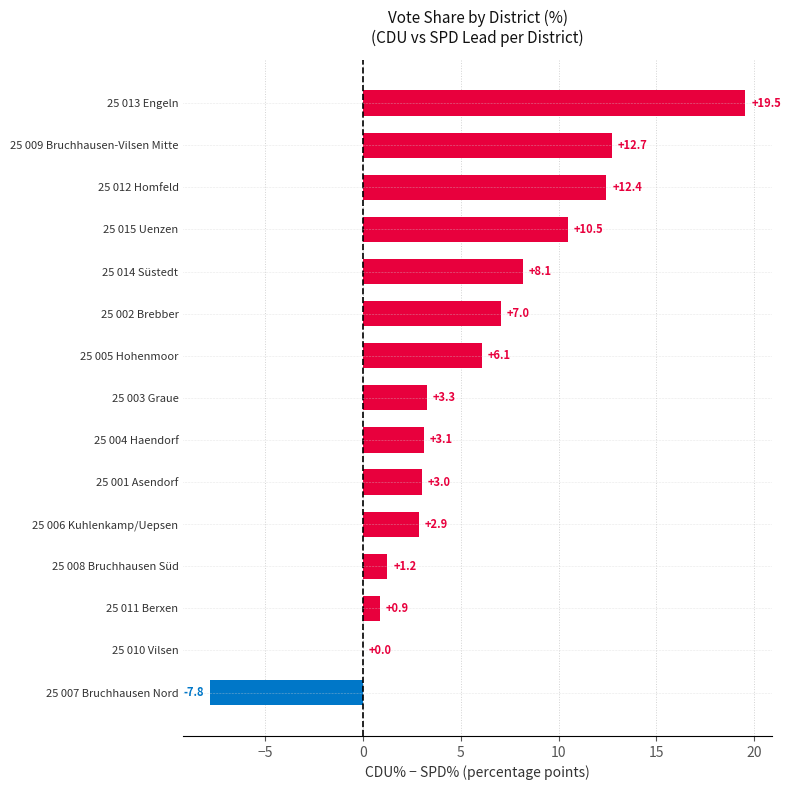

True or false: the data shows -7.8 at 25 007 Bruchhausen Nord.

True